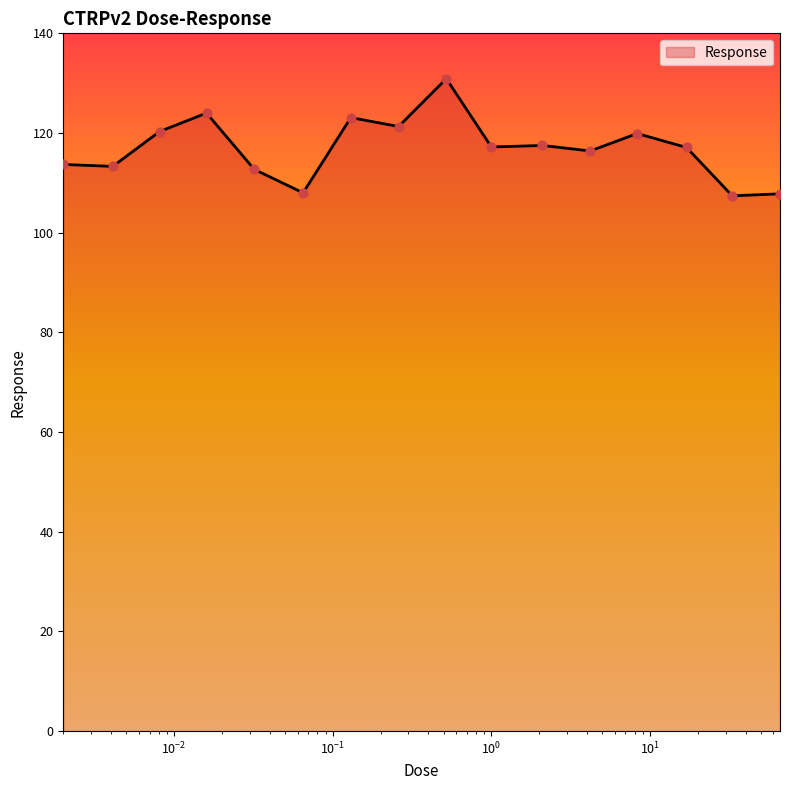

What is the difference between the maximum and minimum values?

23.5